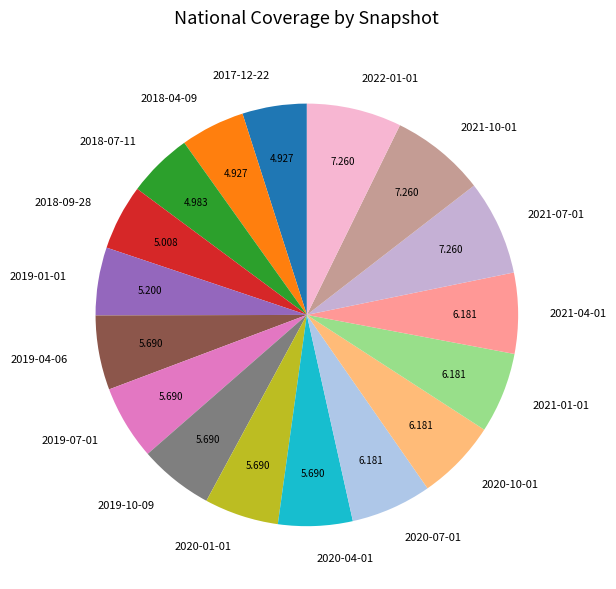

Combined, do 2020-10-01 and 2020-07-01 account for over 50%?

No